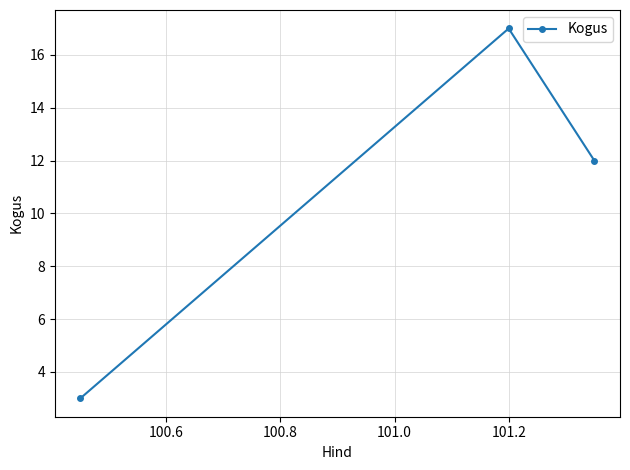

What is the smallest value displayed?

3